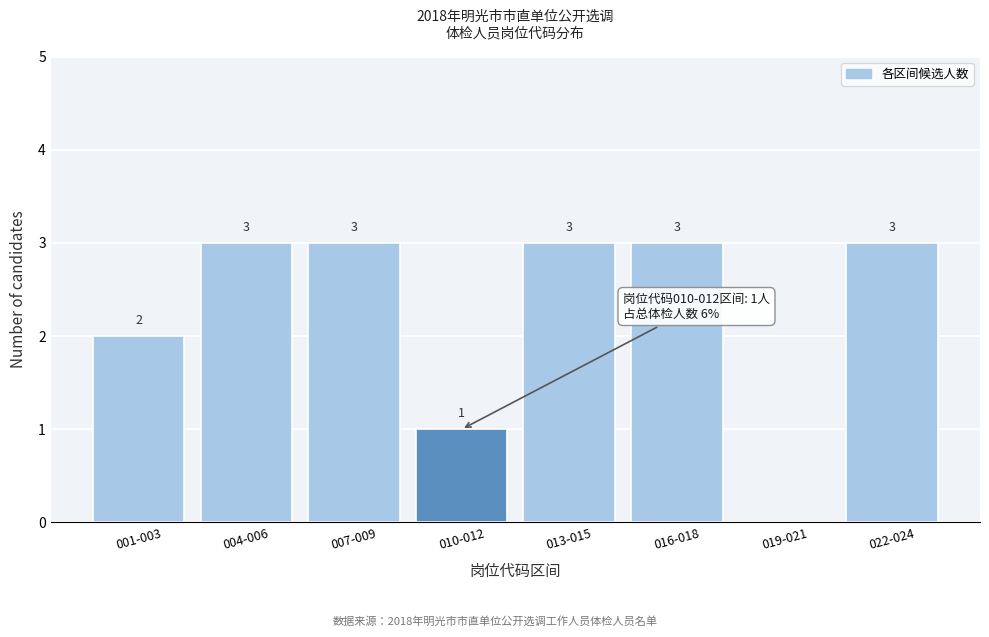

Reading left to right, extract all data points from this chart.

001-003=2	004-006=3	007-009=3	010-012=1	013-015=3	016-018=3	019-021=0	022-024=3